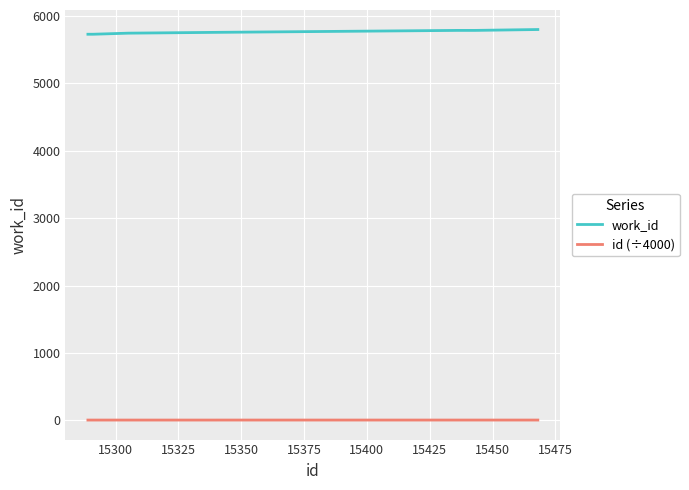

List the series in order of their peak value, highest first.

work_id, id (÷4000)